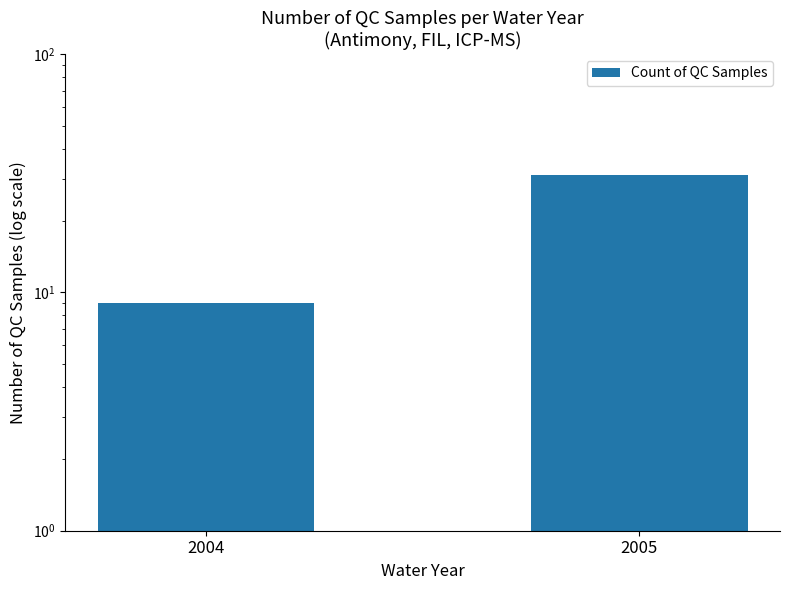

Rank the categories by value from highest to lowest.

2005, 2004